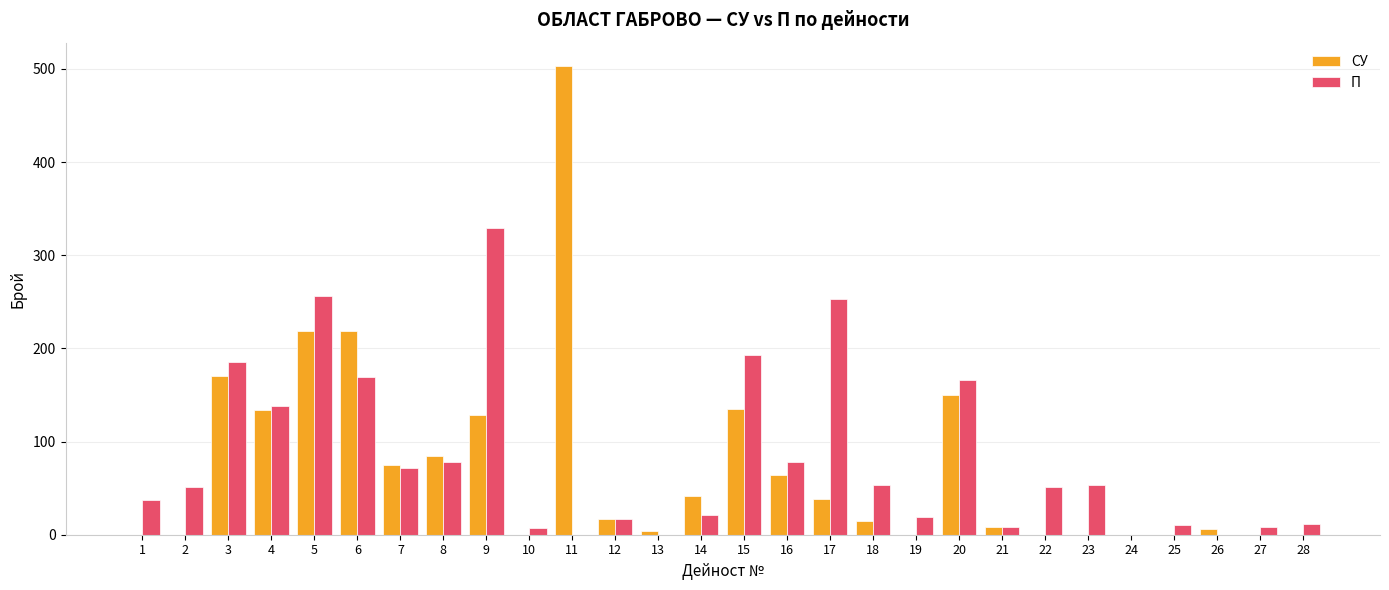

The П series shows 17 at 12. True or false?

True